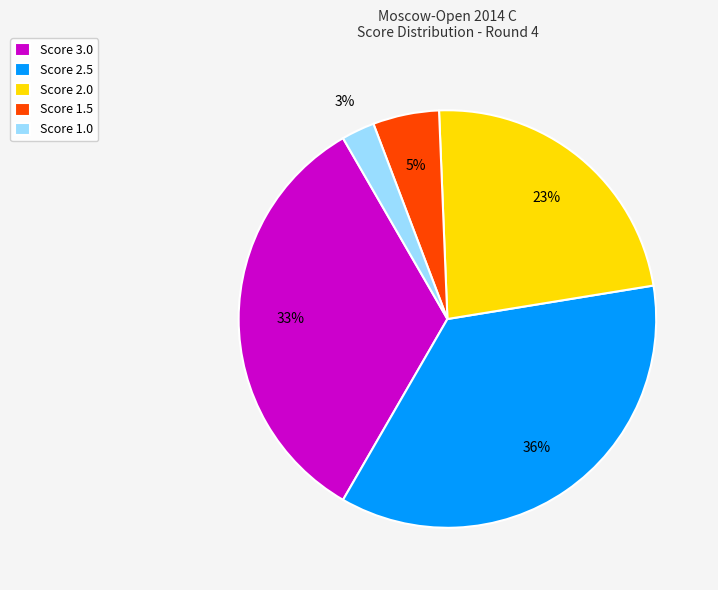

To the nearest percent, what portion does Score 1.5 represent?

5%